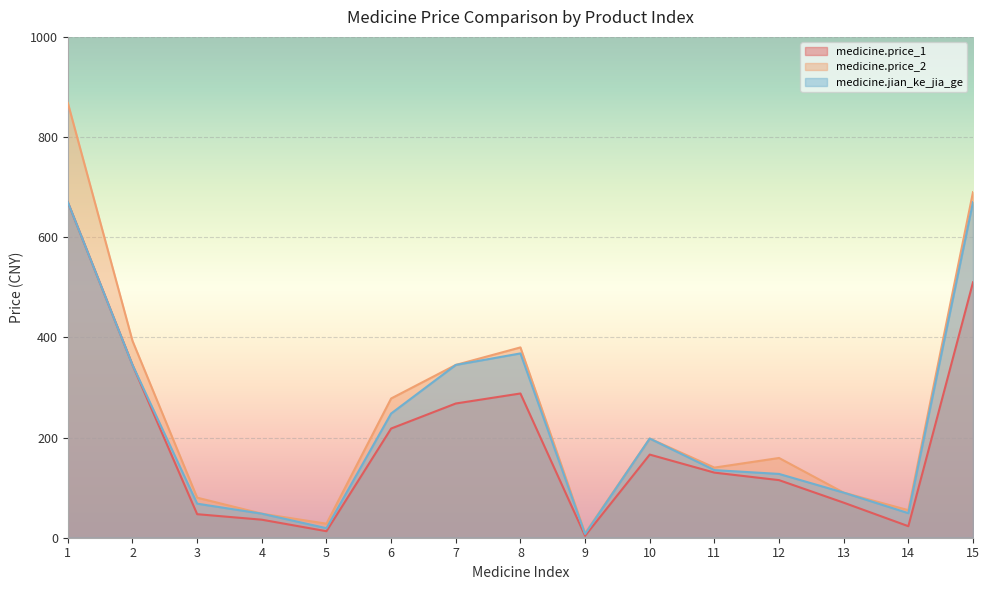

What is the value of the medicine.price_1 point at the 7th from the left?

268.0